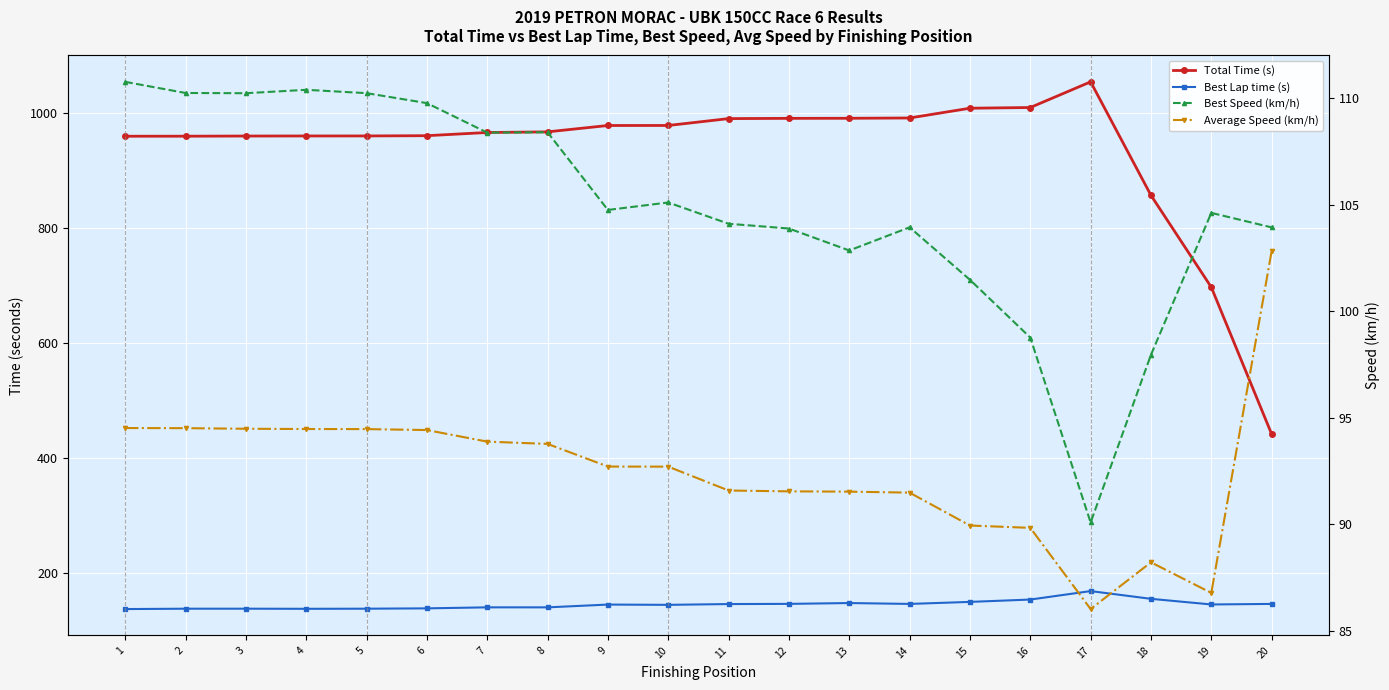

Reading right to left, transcribe all the data shown in this chart.

Total Time (s): 441.2	696.9	856.9	1054.5	1009.8	1008.6	991.6	991.1	990.9	990.5	978.5	978.5	967.4	966.3	960.8	960.3	960.3	960.1	959.9	959.8
Best Lap time (s): 145.5	144.5	154.4	167.8	153.1	149.0	145.5	147.0	145.6	145.2	143.9	144.3	139.5	139.5	137.8	137.2	137.0	137.2	137.2	136.5
Best Speed (km/h): 103.9	104.6	98.0	90.1	98.8	101.5	103.9	102.8	103.9	104.1	105.1	104.7	108.4	108.4	109.8	110.2	110.4	110.2	110.2	110.8
Average Speed (km/h): 102.8	86.8	88.2	86.0	89.8	89.9	91.5	91.5	91.6	91.6	92.7	92.7	93.8	93.9	94.4	94.5	94.5	94.5	94.5	94.5